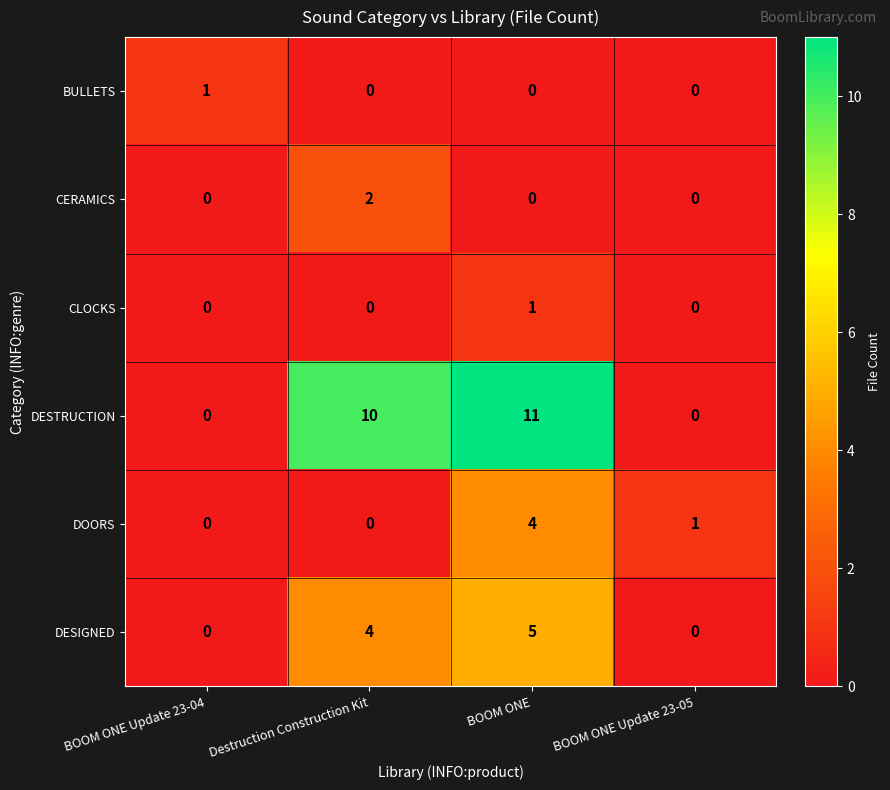

What is the total value across all series at Destruction Construction Kit?

16